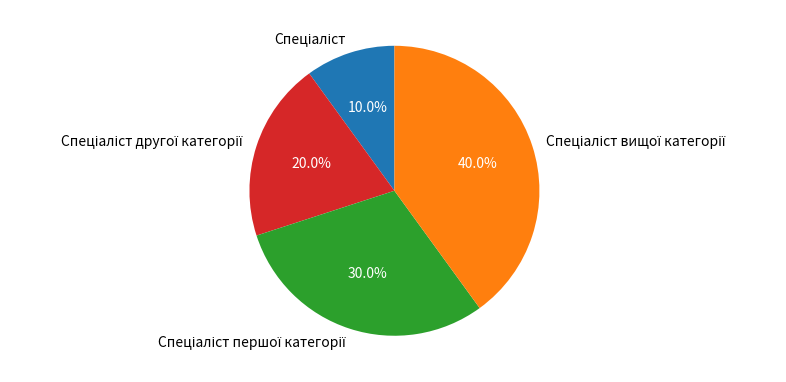

Is there any slice that represents more than half of the pie?

No